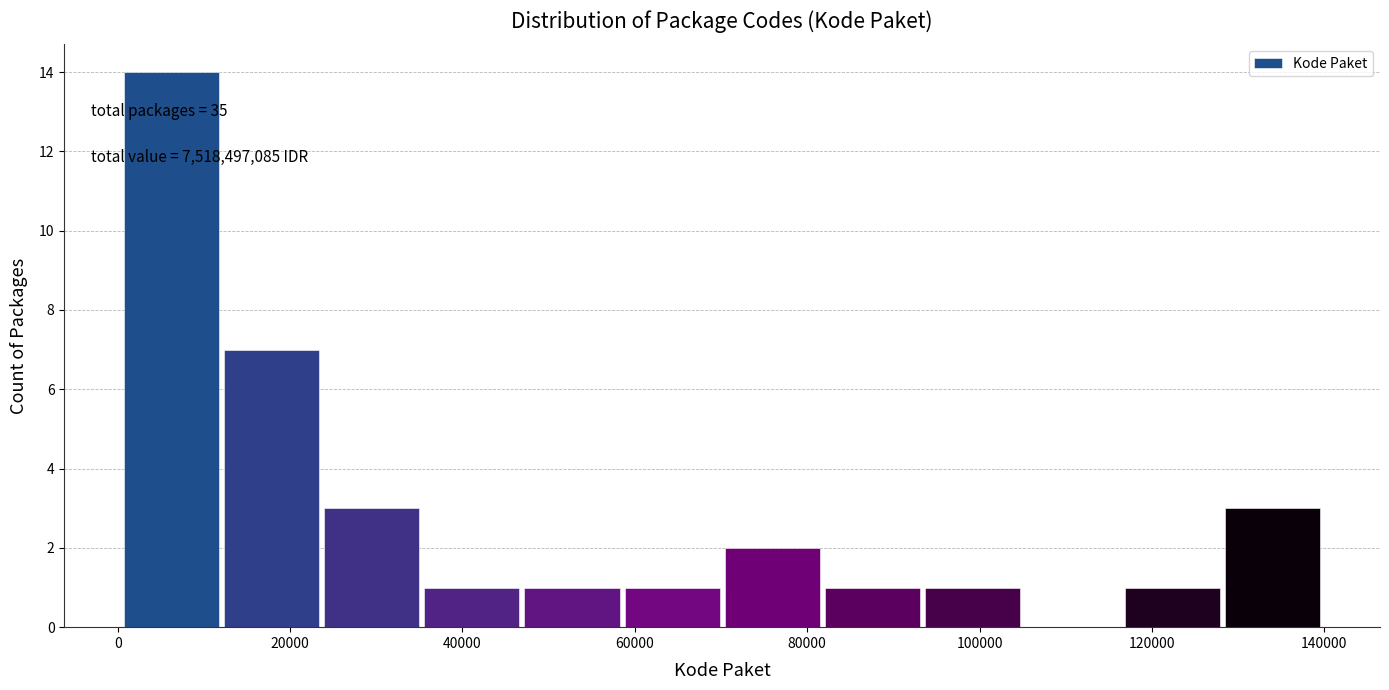

Which range on the x-axis has the tallest bar?

0 to 12000